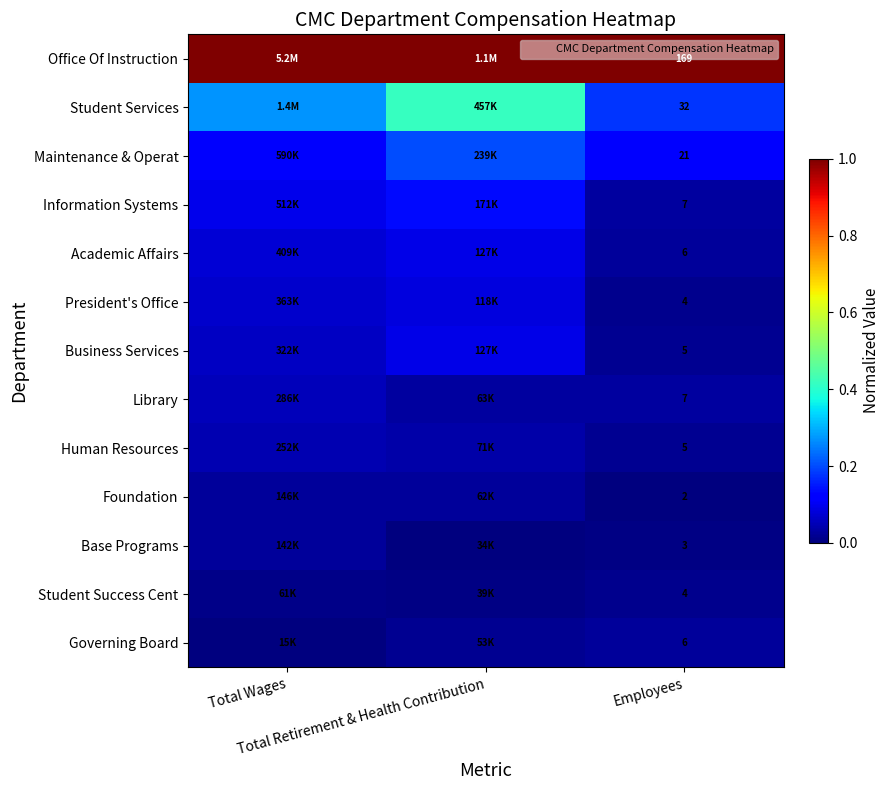

The value of Student Services at Employees is 0.3. True or false?

False